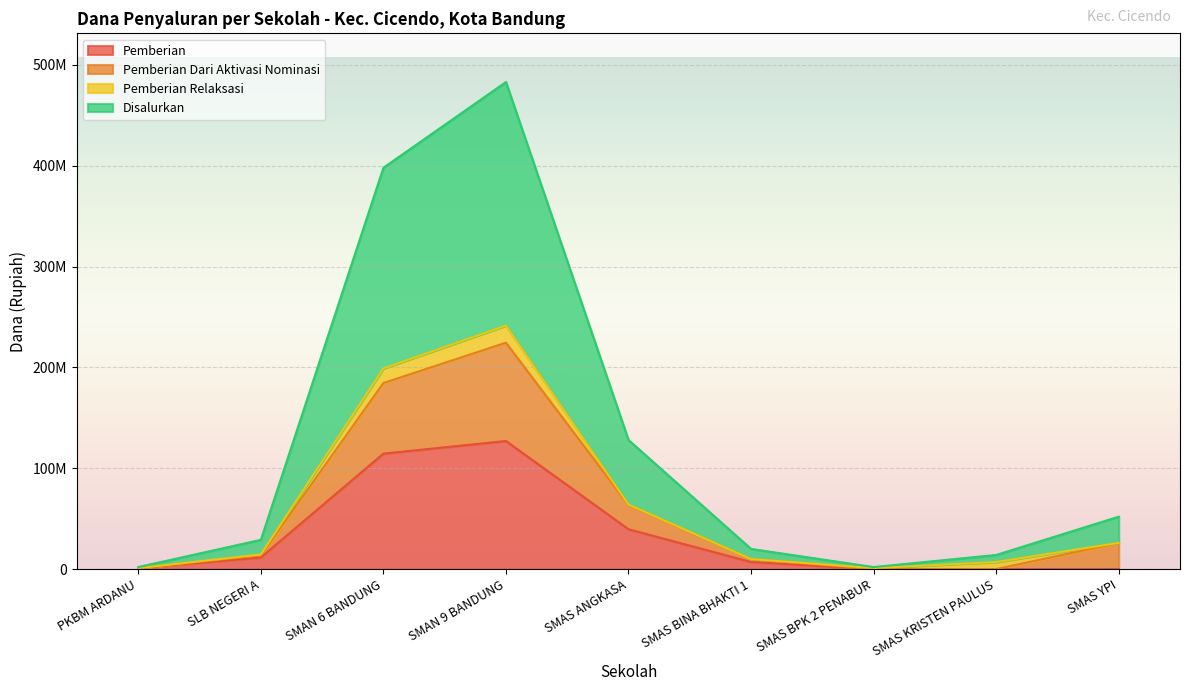

True or false: Pemberian Dari Aktivasi Nominasi has a value of 388230 at PKBM ARDANU.

False